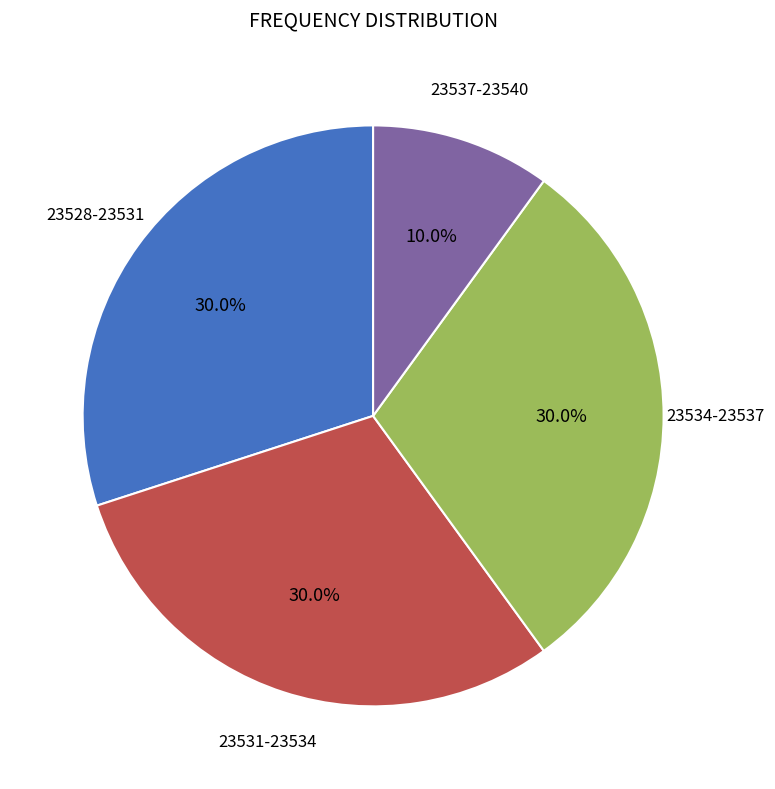

How many slices are in this pie chart?

4